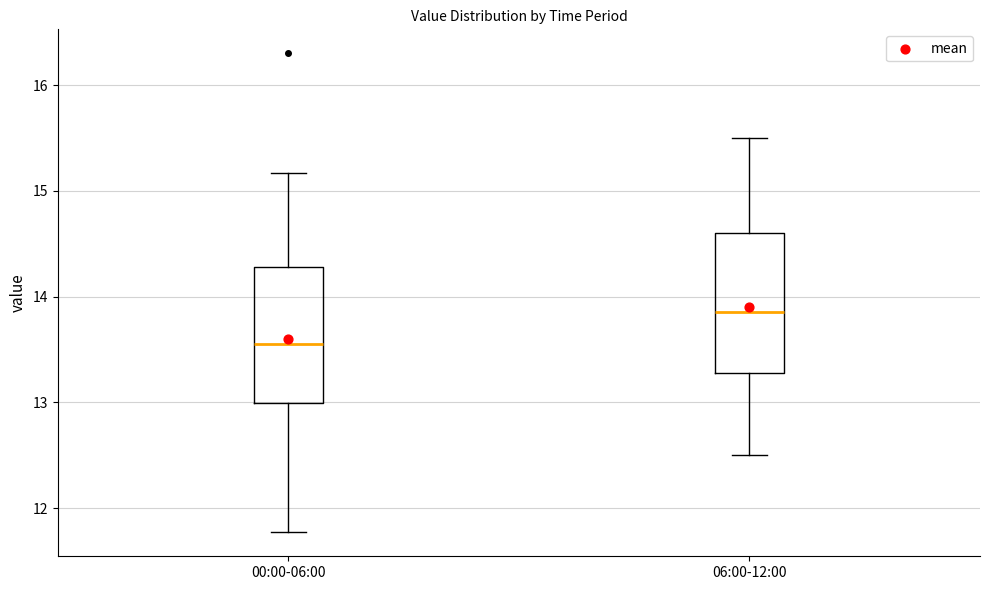

Which box's median line is the highest?

06:00-12:00